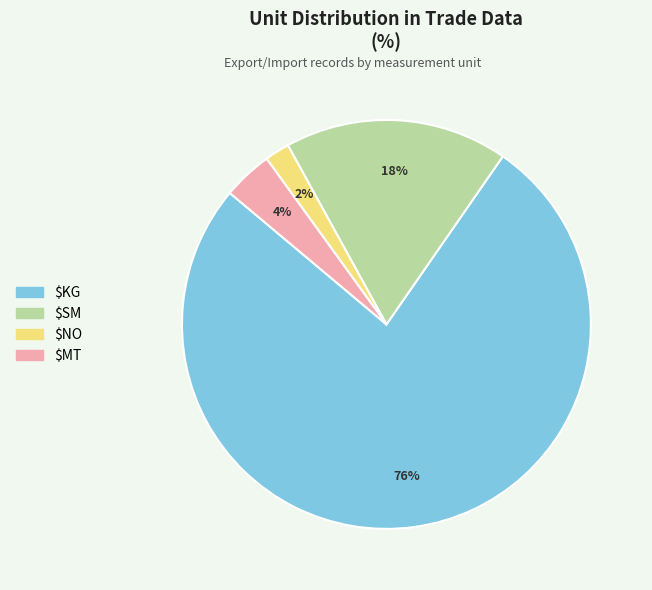

Which category accounts for the majority?

$KG